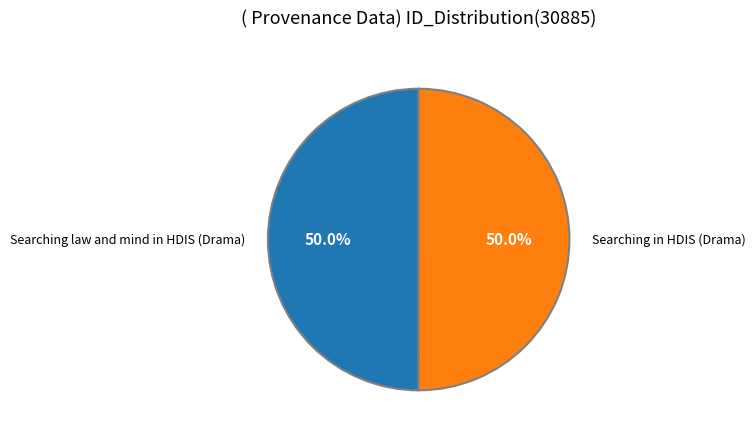

Do Searching law and mind in HDIS (Drama) and Searching in HDIS (Drama) together represent more than half of the pie?

Yes